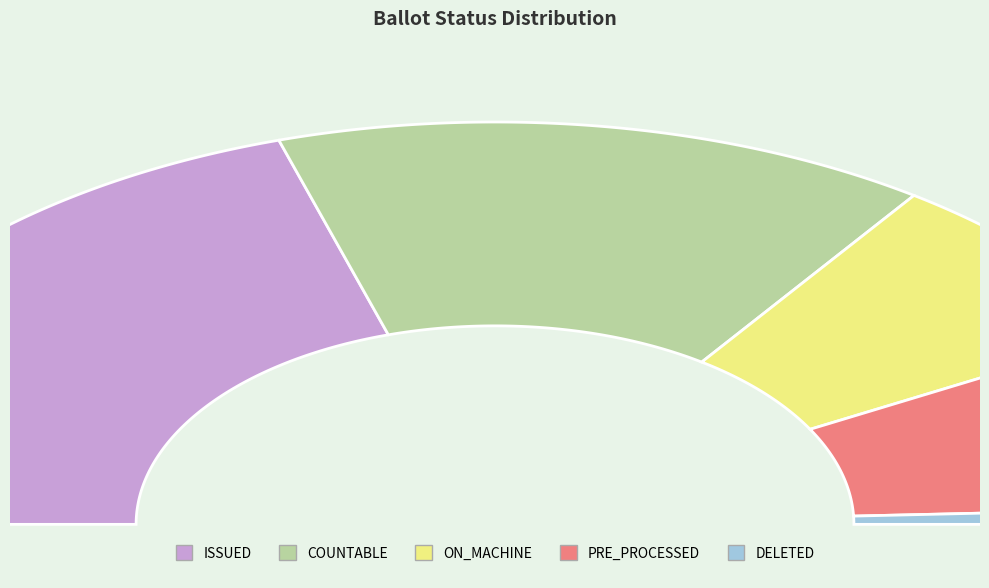

Combined, what portion of the pie is COUNTABLE and DELETED?

30.5%